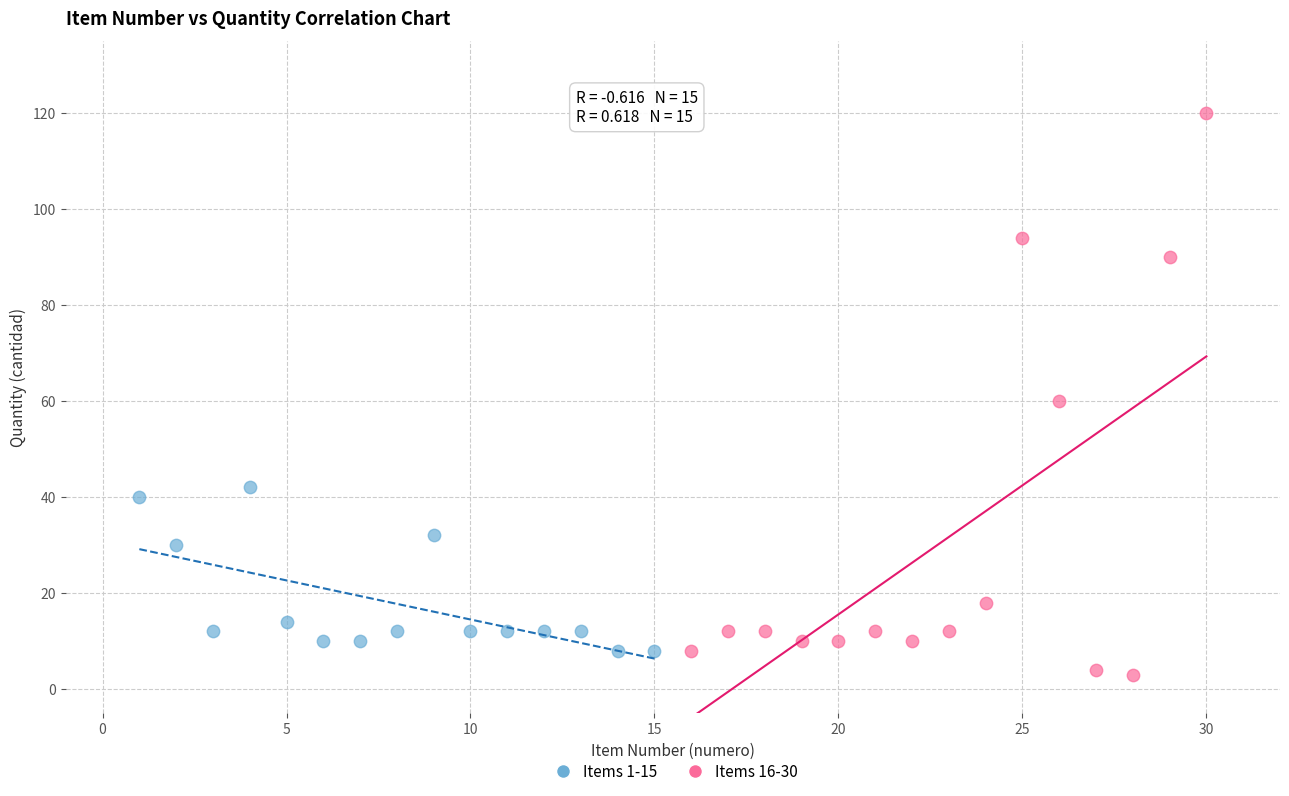

Which series has the largest Y range (max minus min)?

Items 16-30